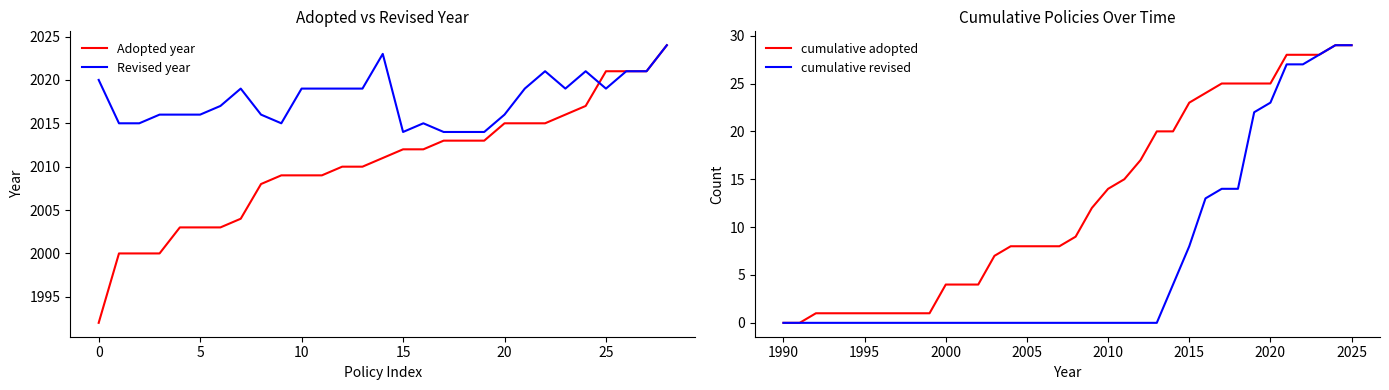

Between 2011 and 2013, which is larger?

2013